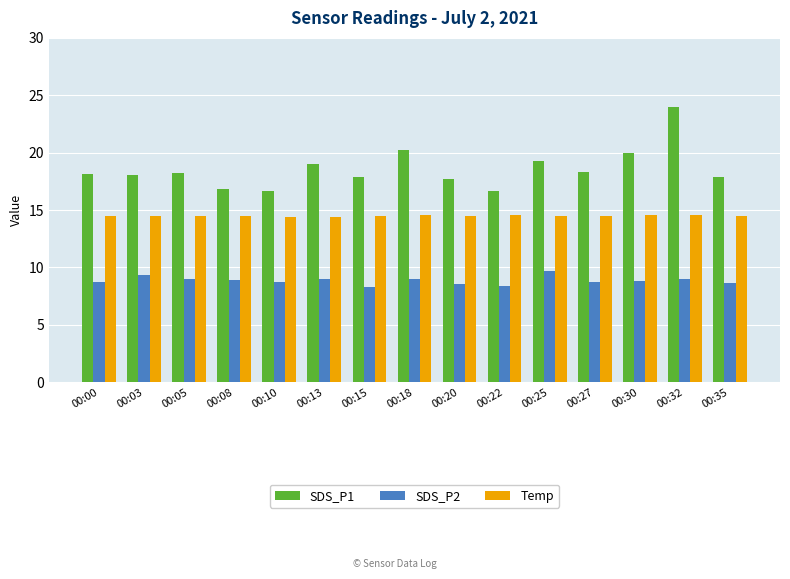

Is it true that Temp equals 14.5 at 00:00?

True